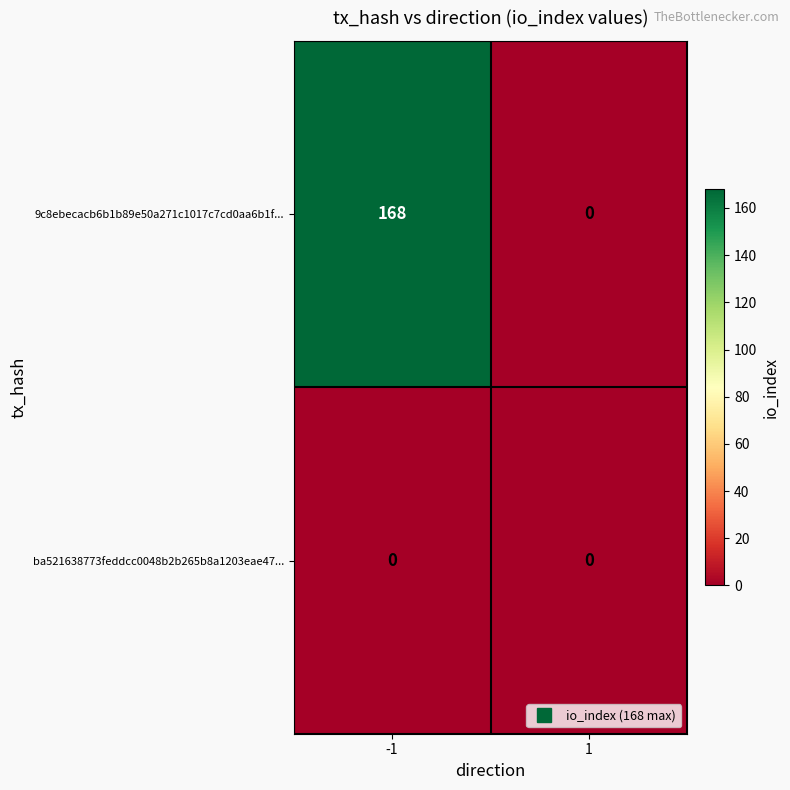

The 9c8ebecacb6b1b89e50a271c1017c7cd0aa6b1f... series shows 168 at -1. True or false?

True